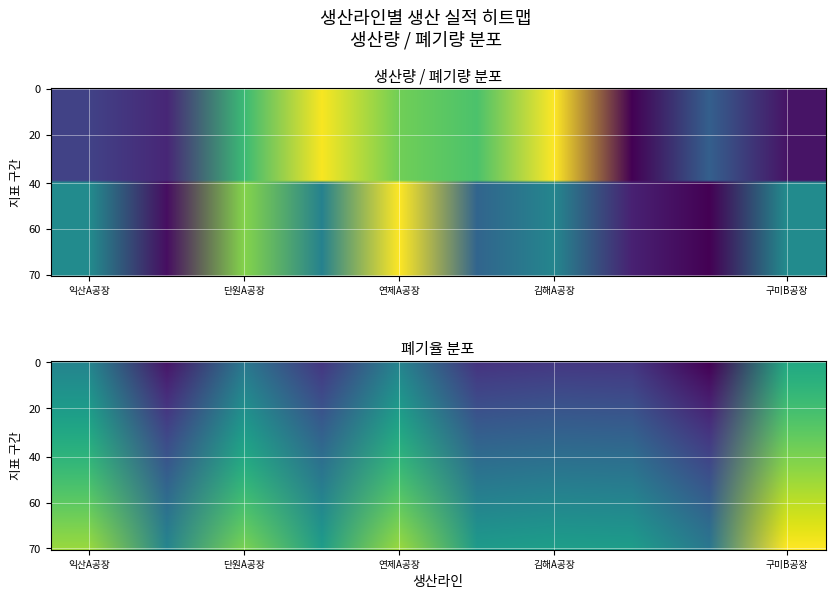

How many values in the 생산량 series exceed 0?

9